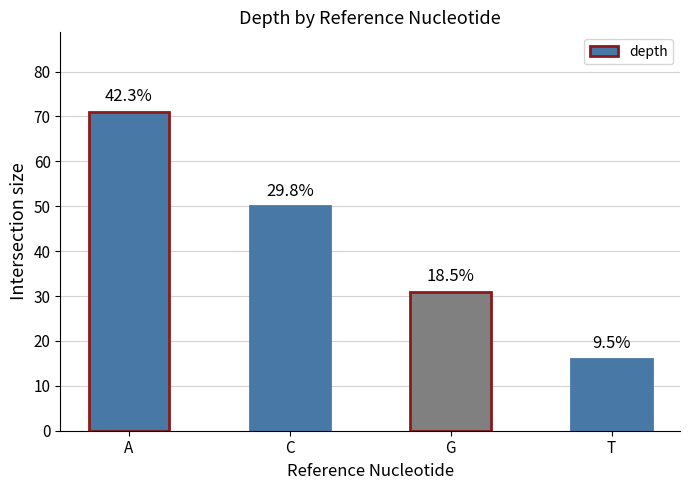

The chart shows a value of 106 at A. True or false?

False